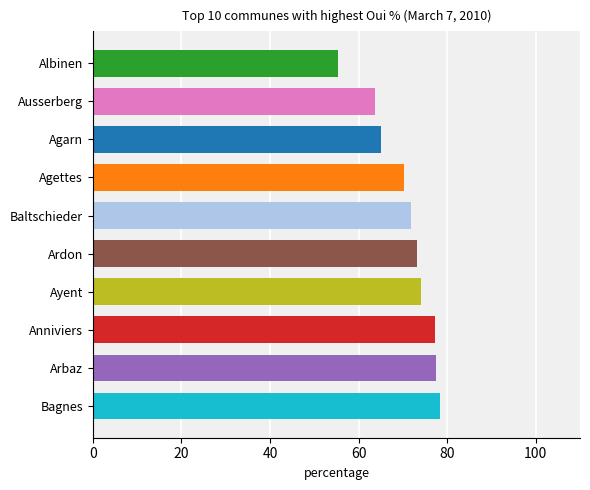

What value does the data have at Agettes?

70.3